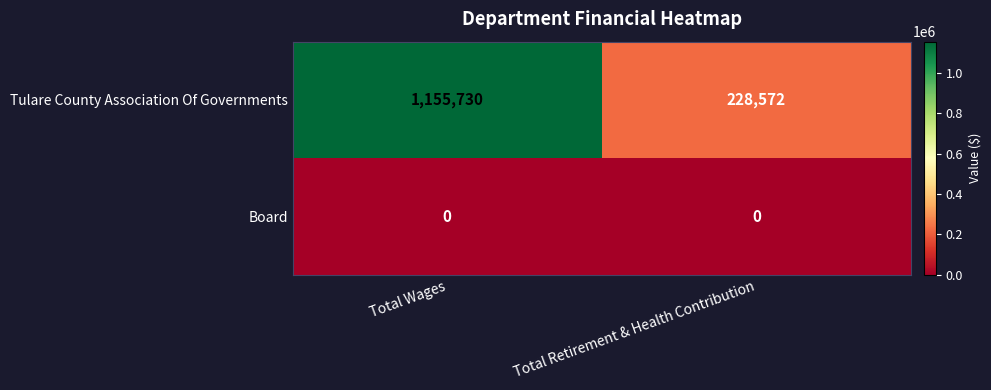

How many distinct data groups are displayed?

2